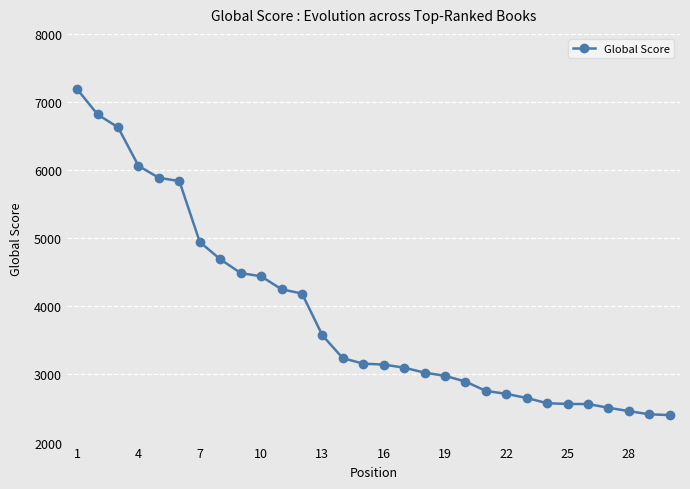

What is the smallest value displayed?

2404